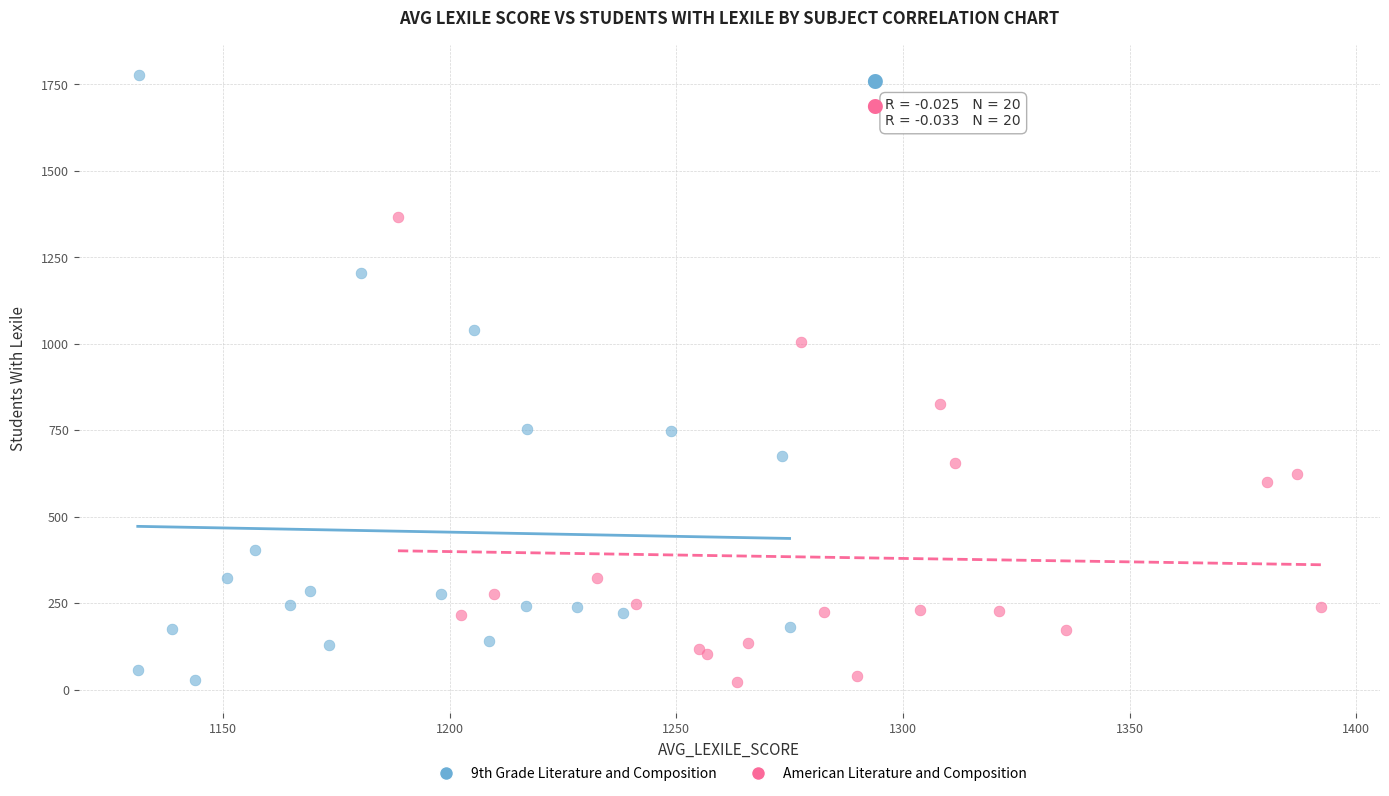

Which series has the widest spread of Y values?

9th Grade Literature and Composition